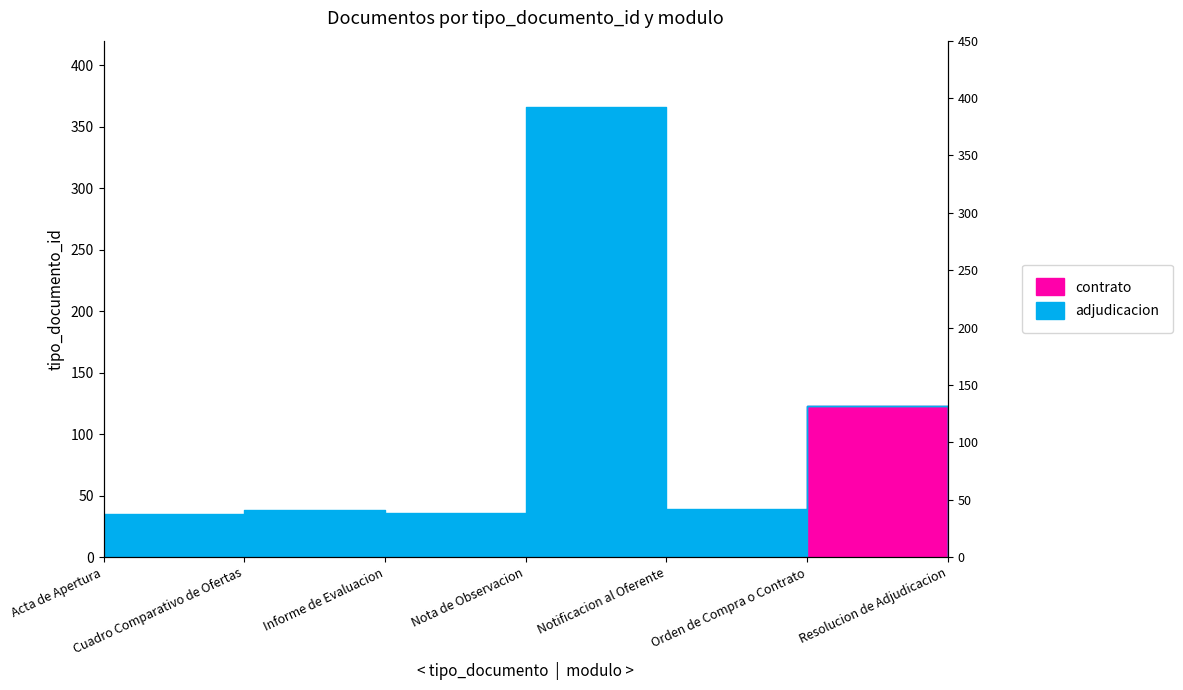

How many lines are shown in the chart?

1